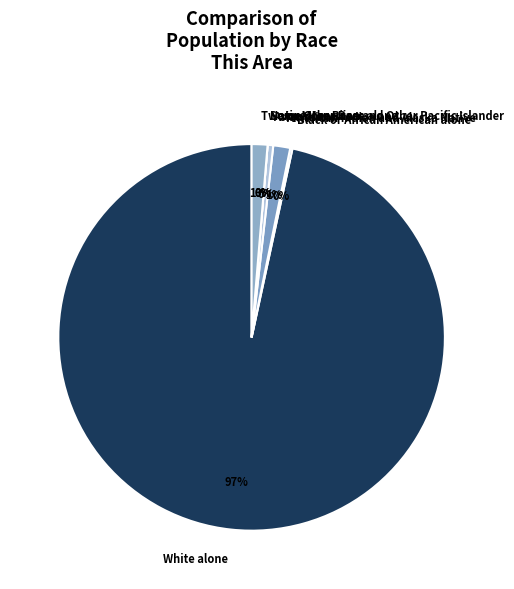

Rank the categories by value from lowest to highest.

Native Hawaiian and Other Pacific Islander, Some Other Race alone, Black or African American alone, Asian alone, Two or More Races, American Indian and Alaska Native, White alone